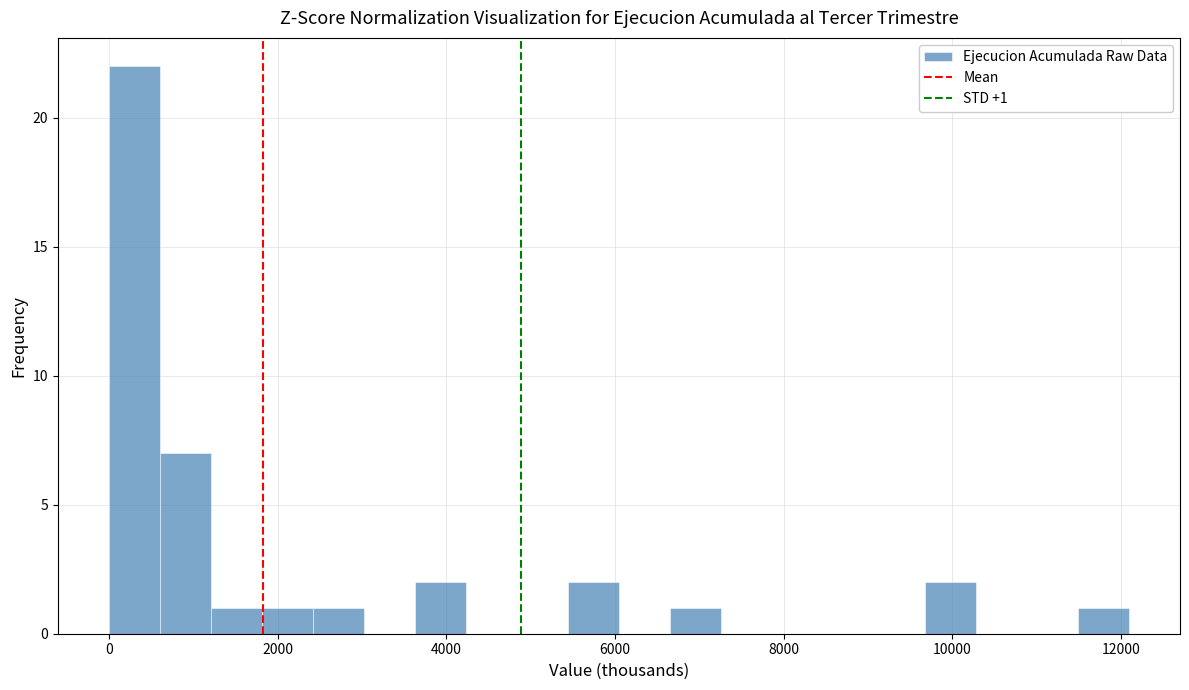

Around what value on the x-axis is the tallest bar? Give the approximate position of its centre, as read against the axis.

400